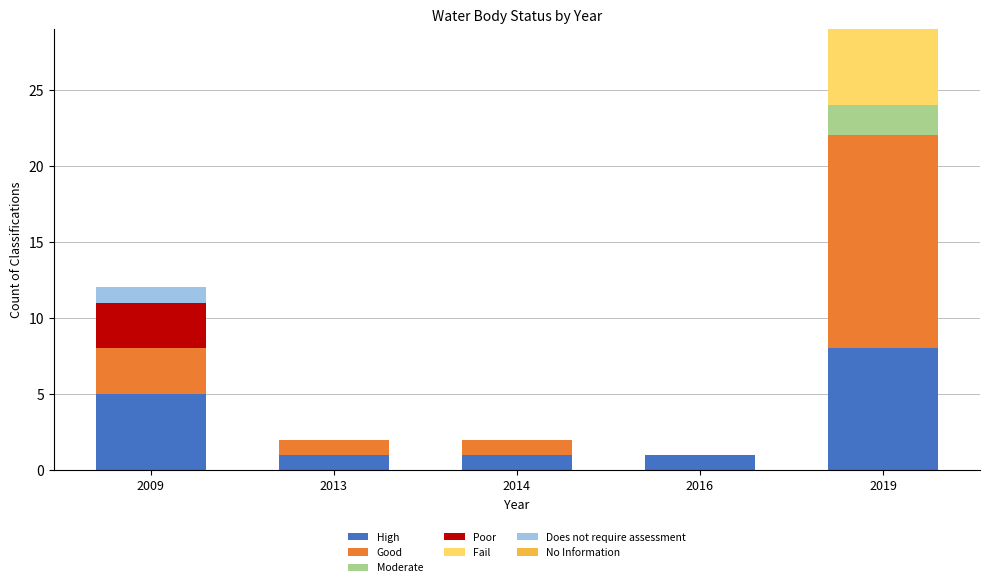

Reading left to right, transcribe the values for High.

2009=5	2013=1	2014=1	2016=1	2019=8